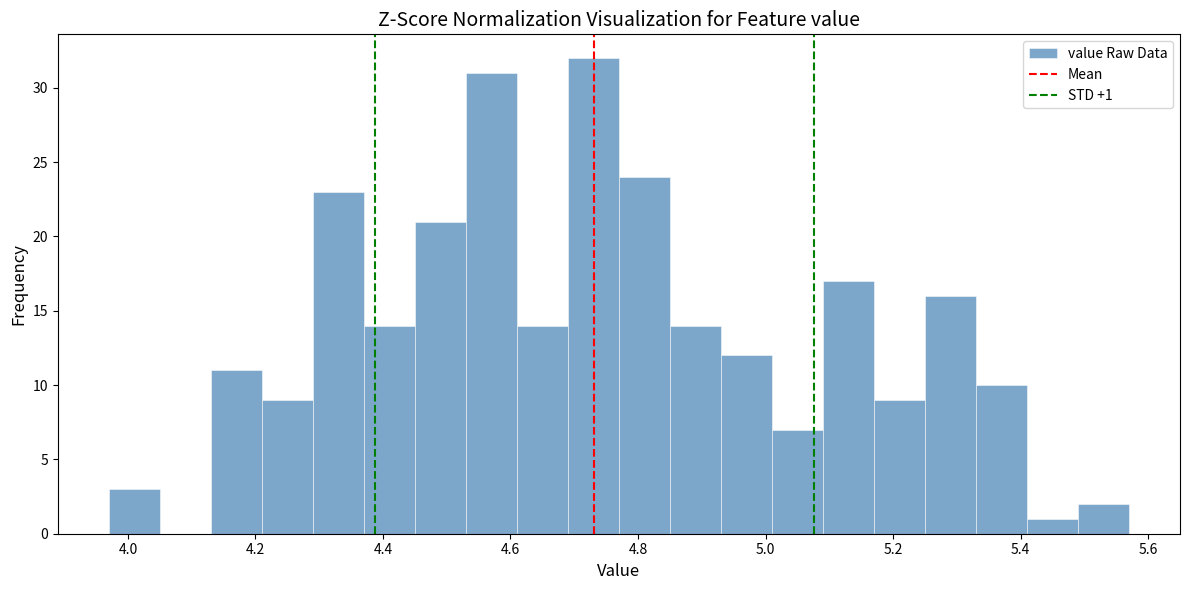

Which range on the x-axis has the tallest bar?

4.69 to 4.77